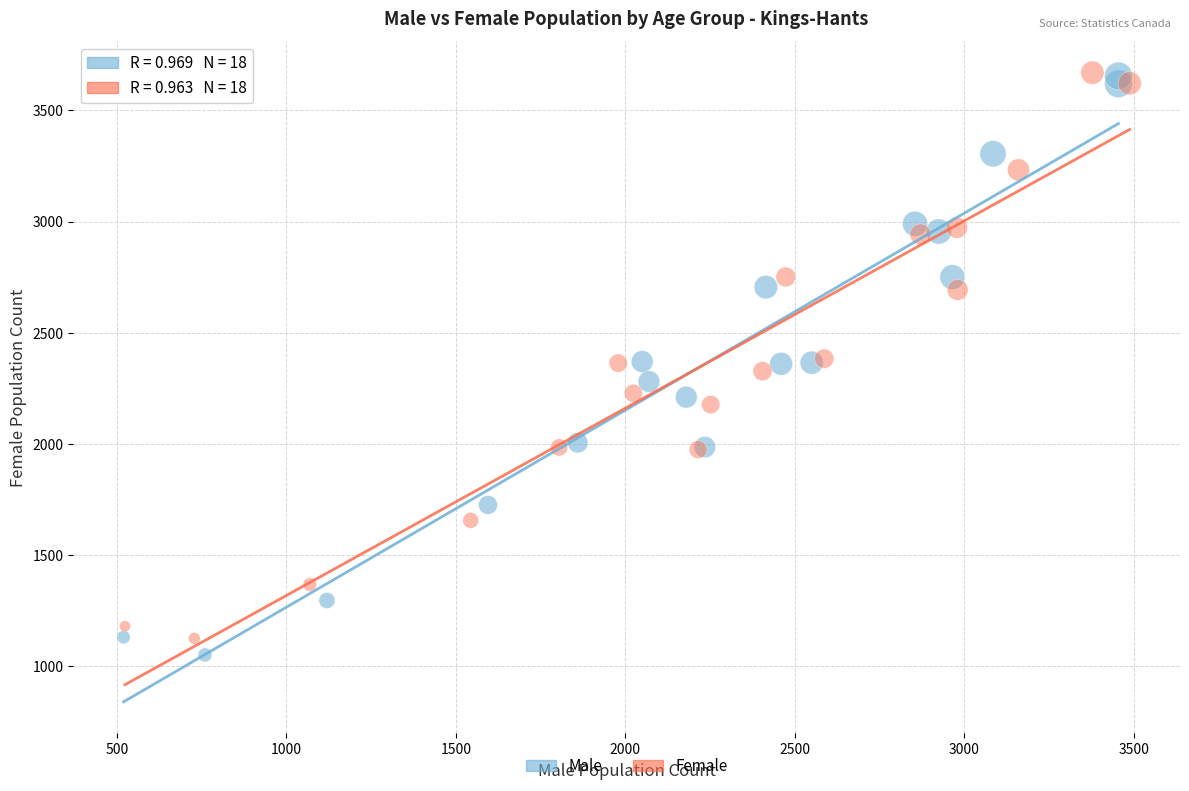

Which series reaches the minimum Y coordinate?

Male